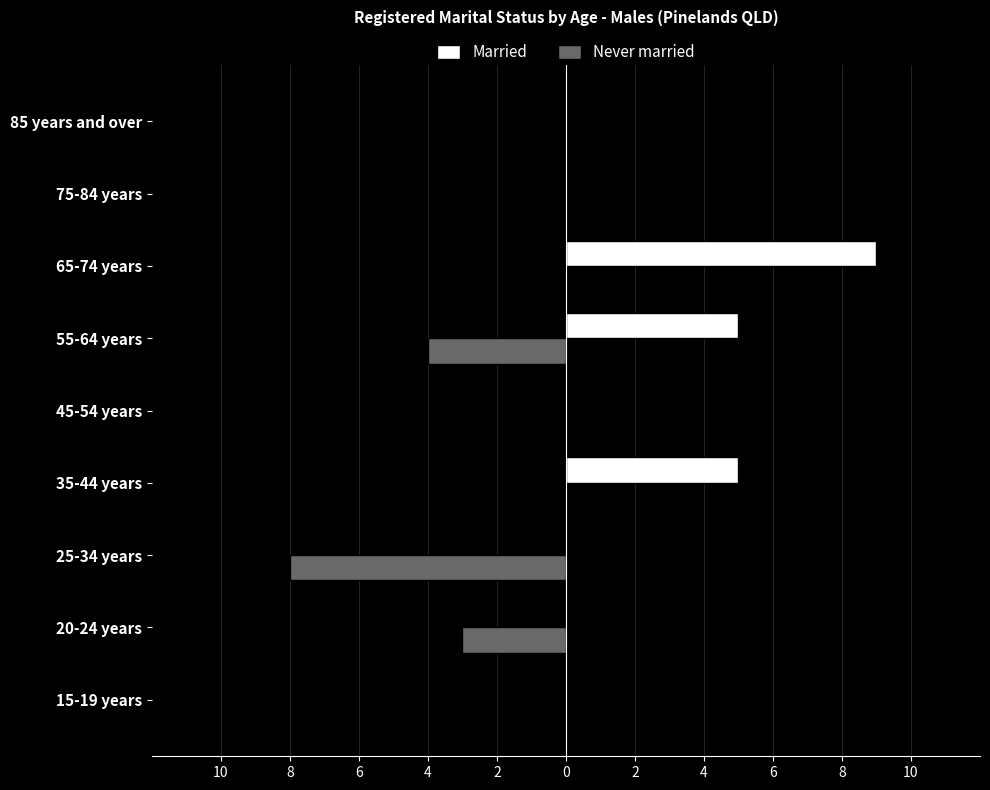

List the series in order of their overall mean, highest first.

Married, Never married